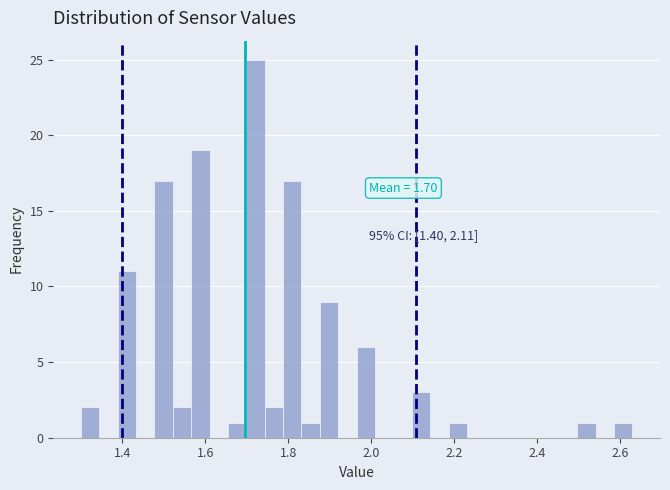

Read against the x-axis, roughly where is the centre of the tallest bar?

1.72